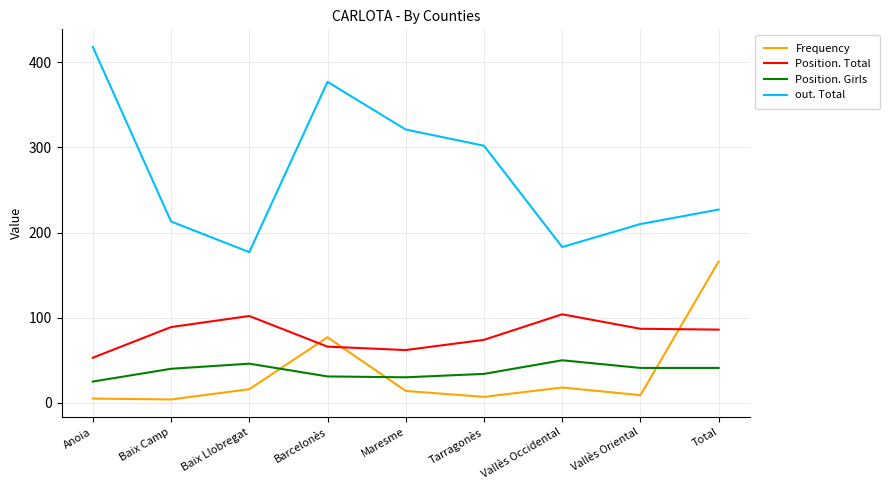

What is the smallest value displayed?

4